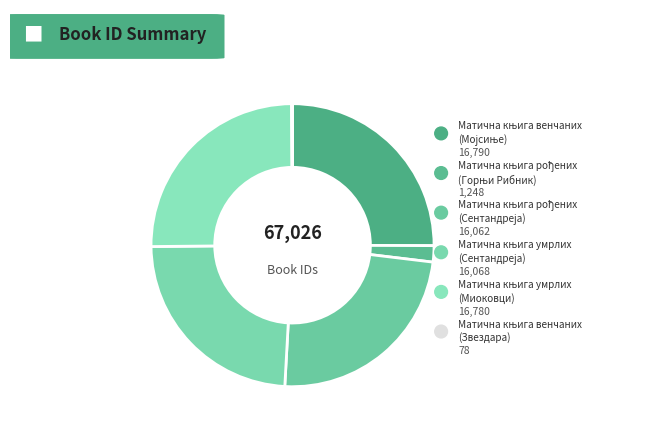

Count the number of slices in the pie.

6